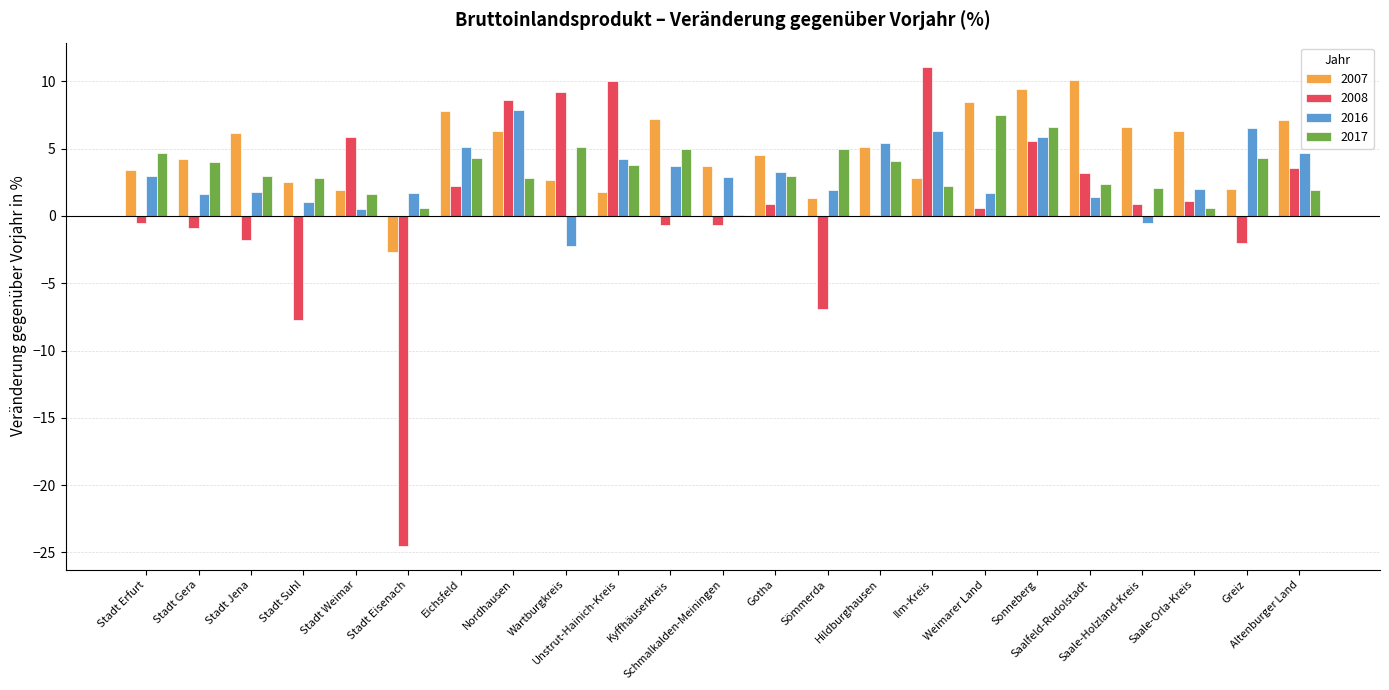

What is the sum of all 2007 values?

108.7